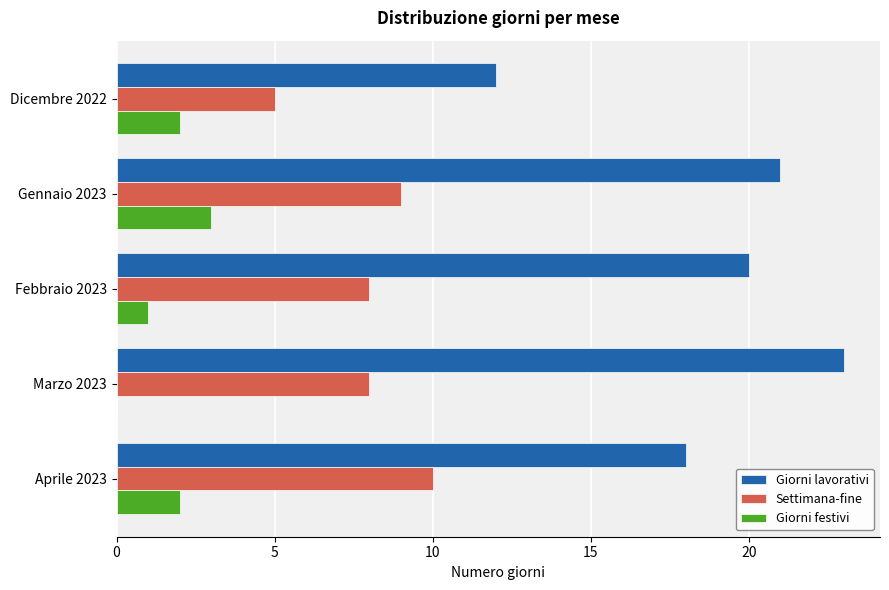

The value of Giorni lavorativi at Dicembre 2022 is 8. True or false?

False